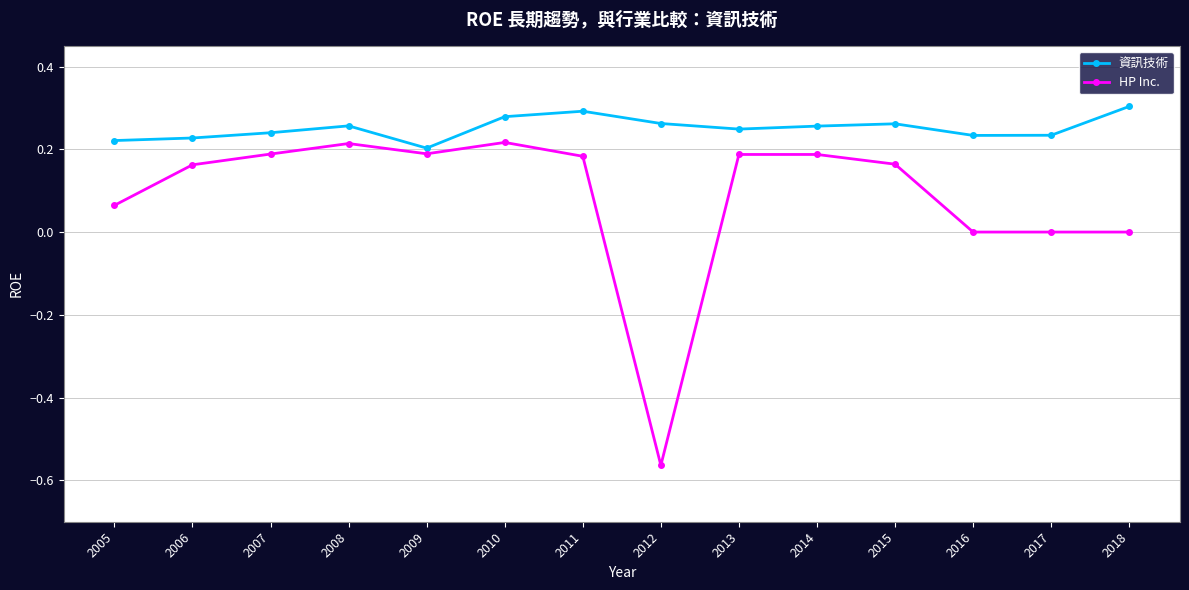

Which series has the largest range (max minus min)?

HP Inc.